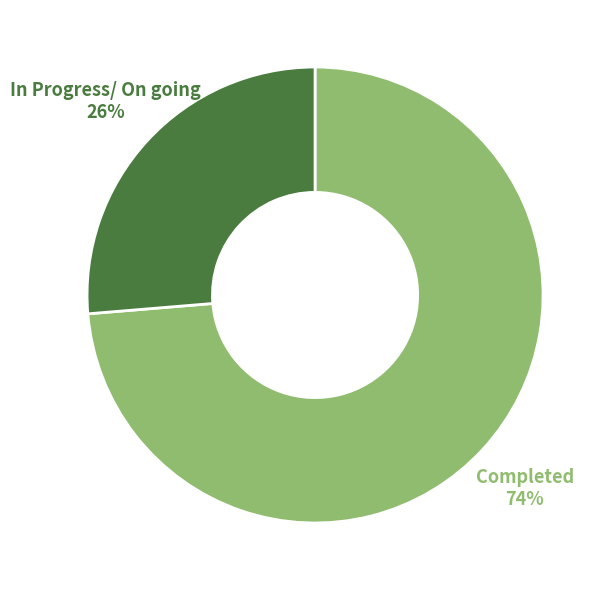

Is there any slice that represents more than half of the pie?

Yes